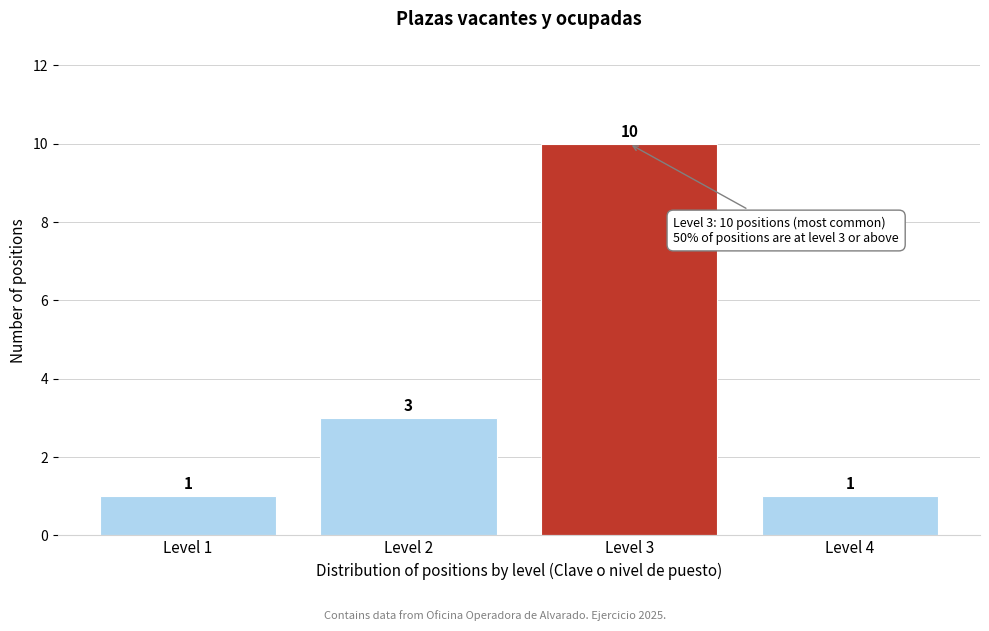

Reading left to right, extract all data points from this chart.

Level 1=1	Level 2=3	Level 3=10	Level 4=1